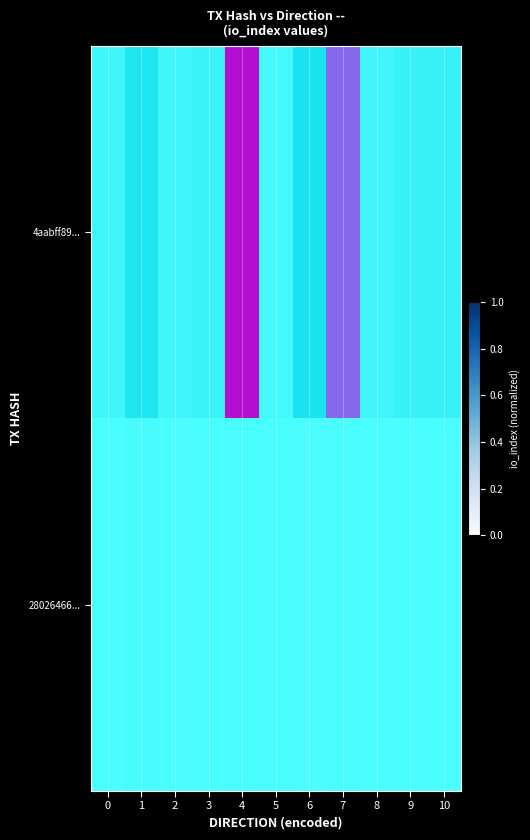

The value of 28026466... at 2 is 0.0. True or false?

True